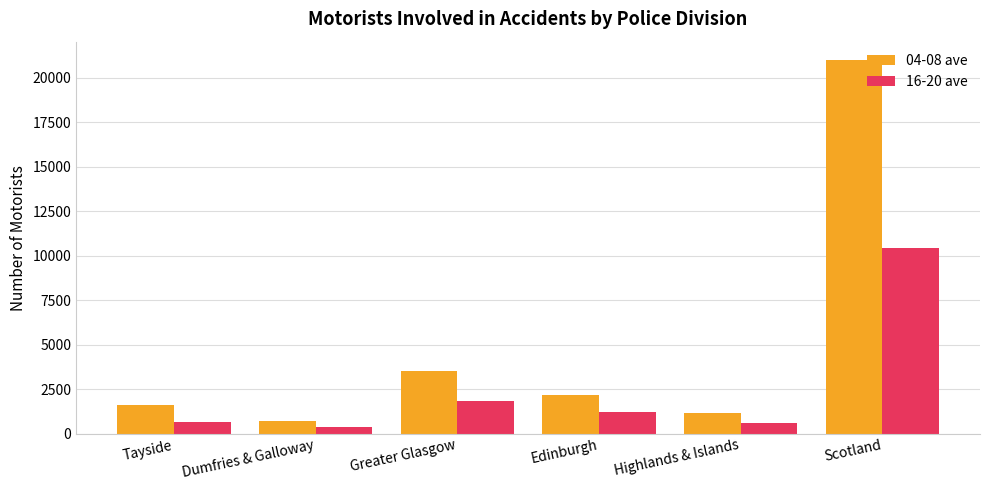

At which label does 16-20 ave first exceed 1222?

Greater Glasgow